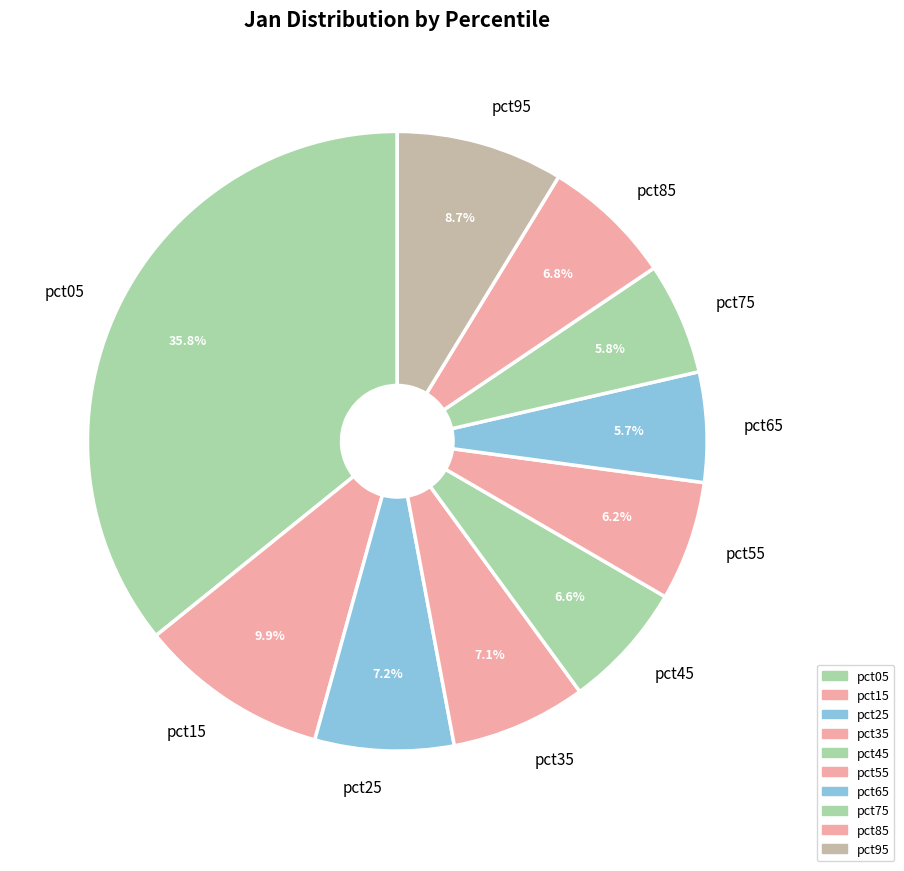

True or false: pct85 accounts for 1% of the total.

False